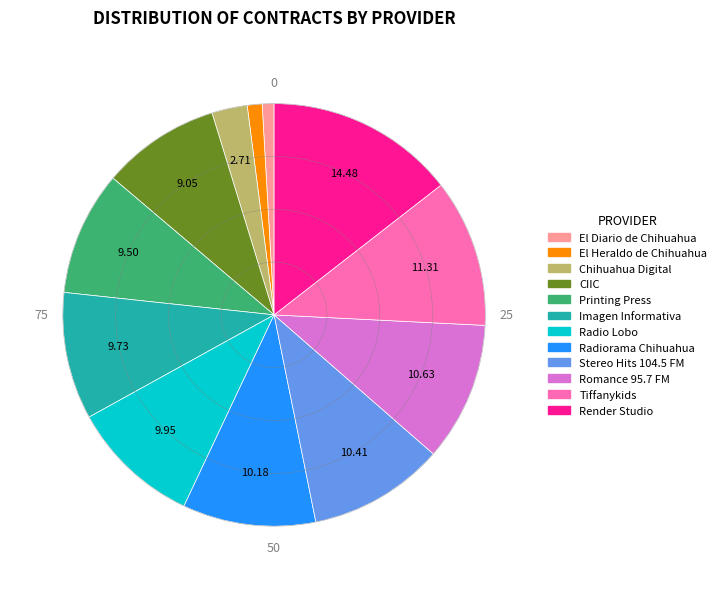

Do Render Studio and Tiffanykids together represent more than half of the pie?

No